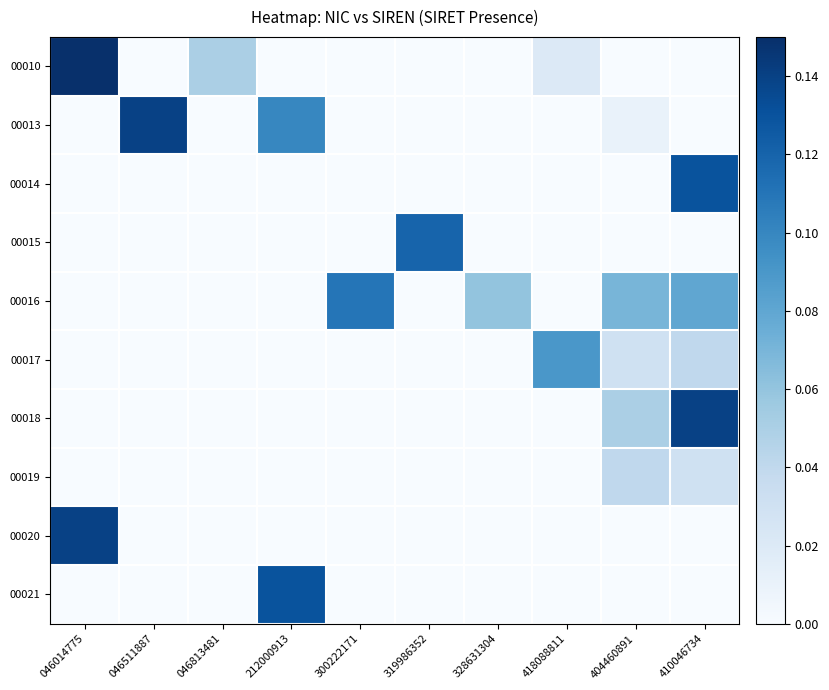

At which category is the sum across all series the highest?

410046734